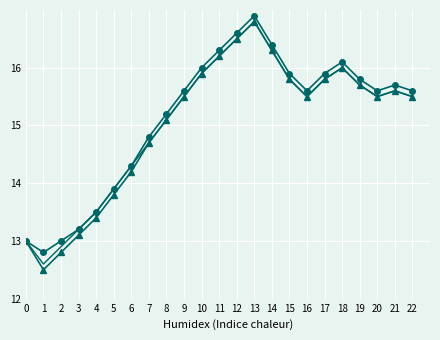

Is the value of Serie C at 18 greater than the value of Serie B at 6?

Yes